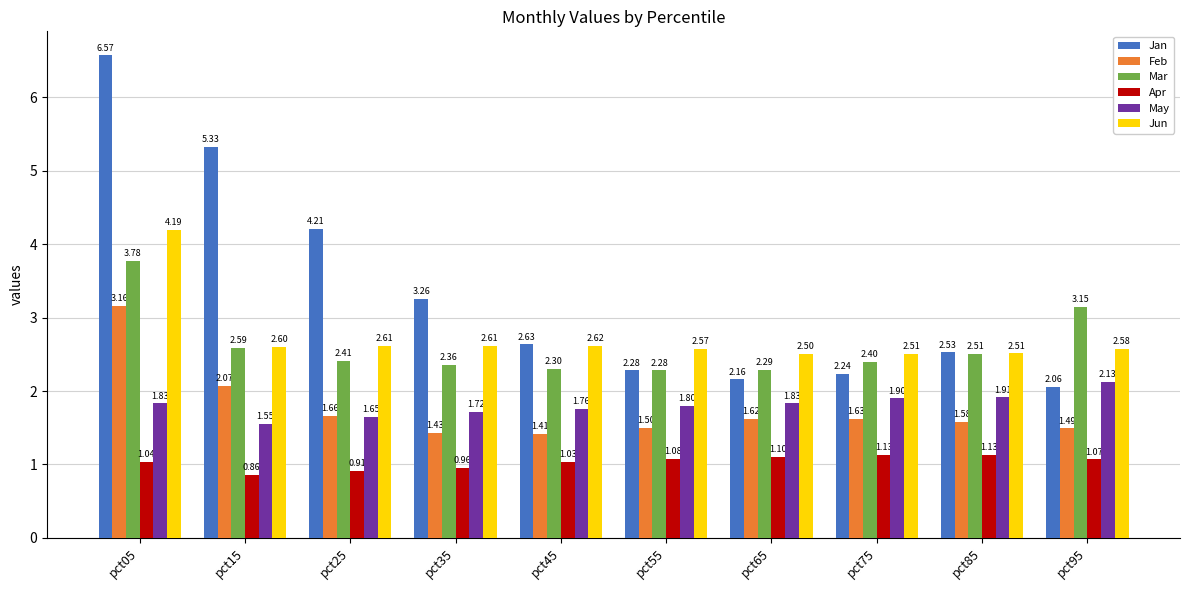

How many Mar values are between 2 and 3?

8